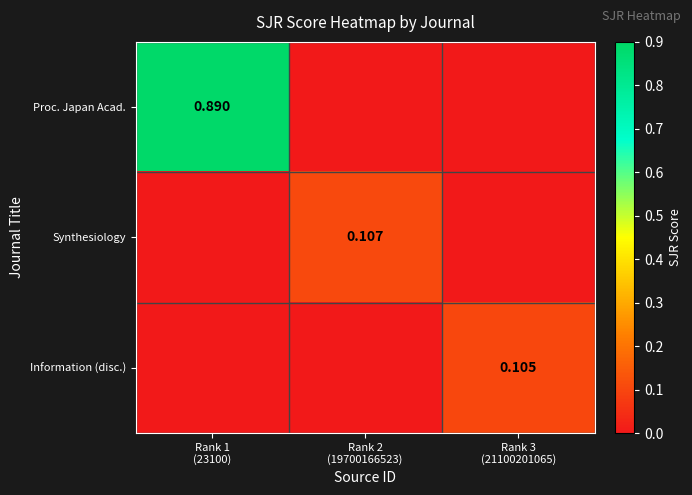

Which series has the largest range (max minus min)?

Proc. Japan Acad.